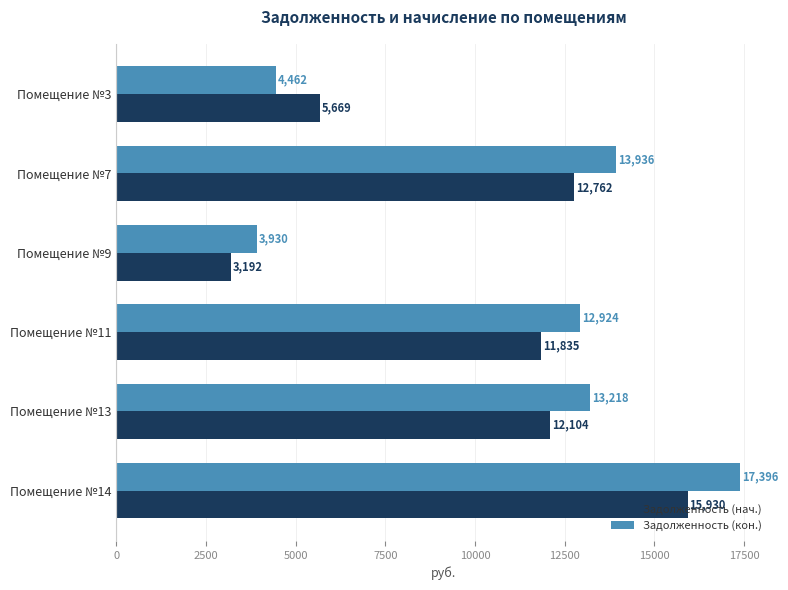

At which category is the sum across all series the highest?

Помещение №14